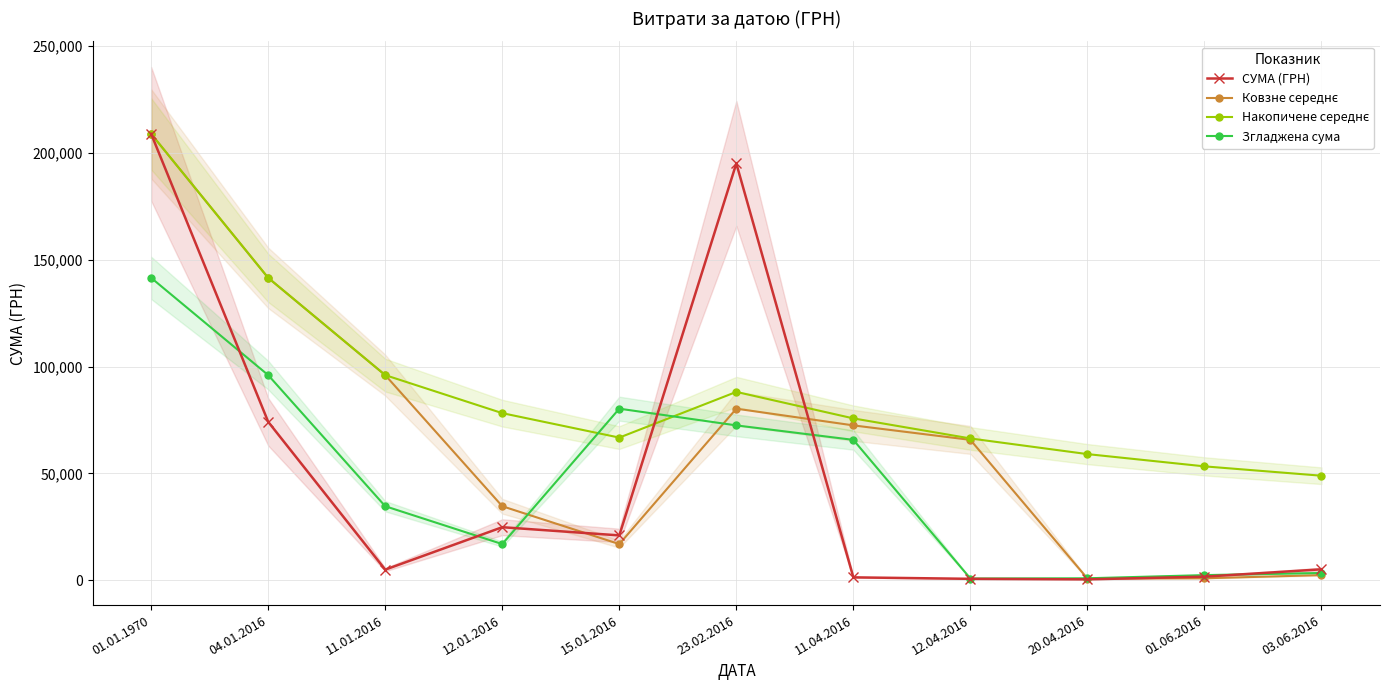

At how many categories does at least one series exceed 169910?

2